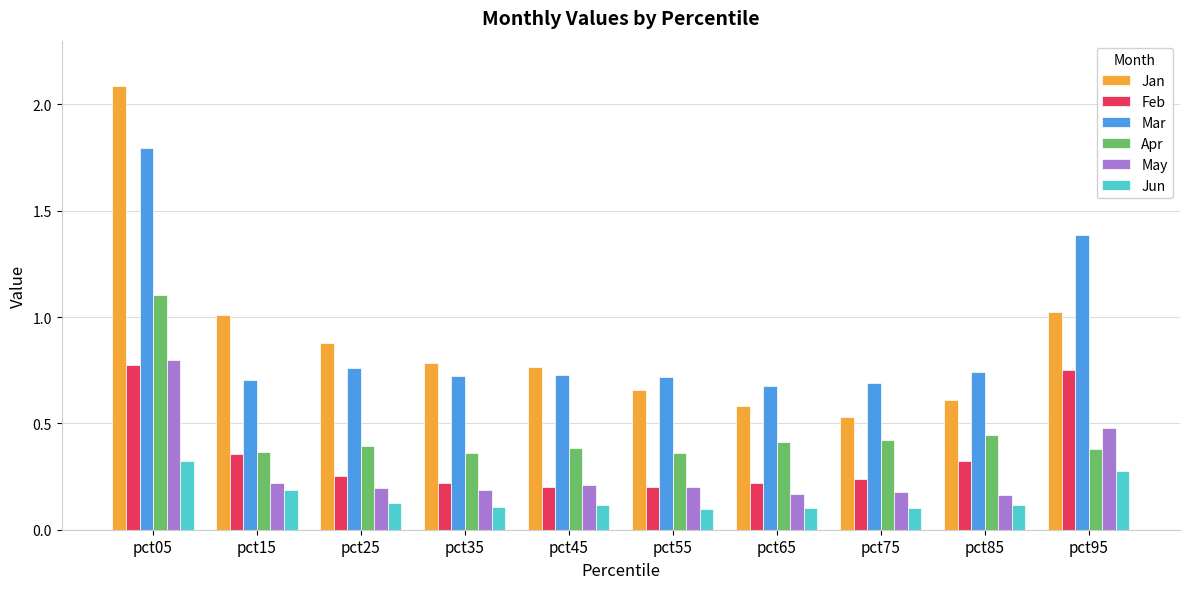

What is the sum of all Apr values?

4.6